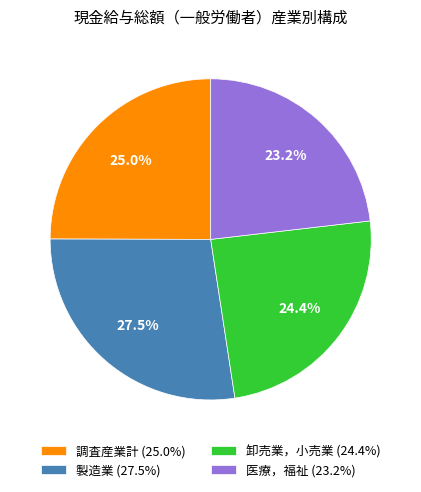

How many segments does this pie chart have?

4